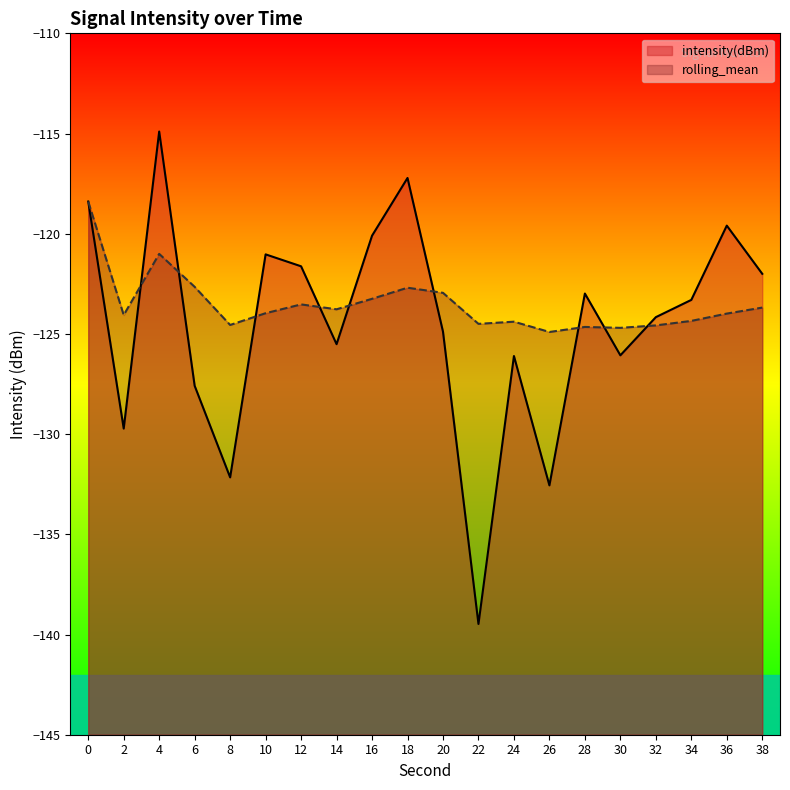

Rank the series at 12 from lowest to highest value.

rolling_mean, intensity(dBm)